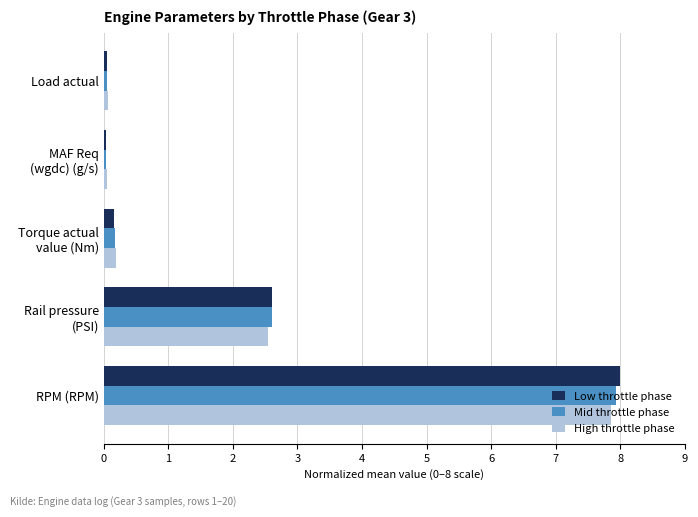

What is the difference between the maximum and second lowest values in the High throttle phase series?

7.8